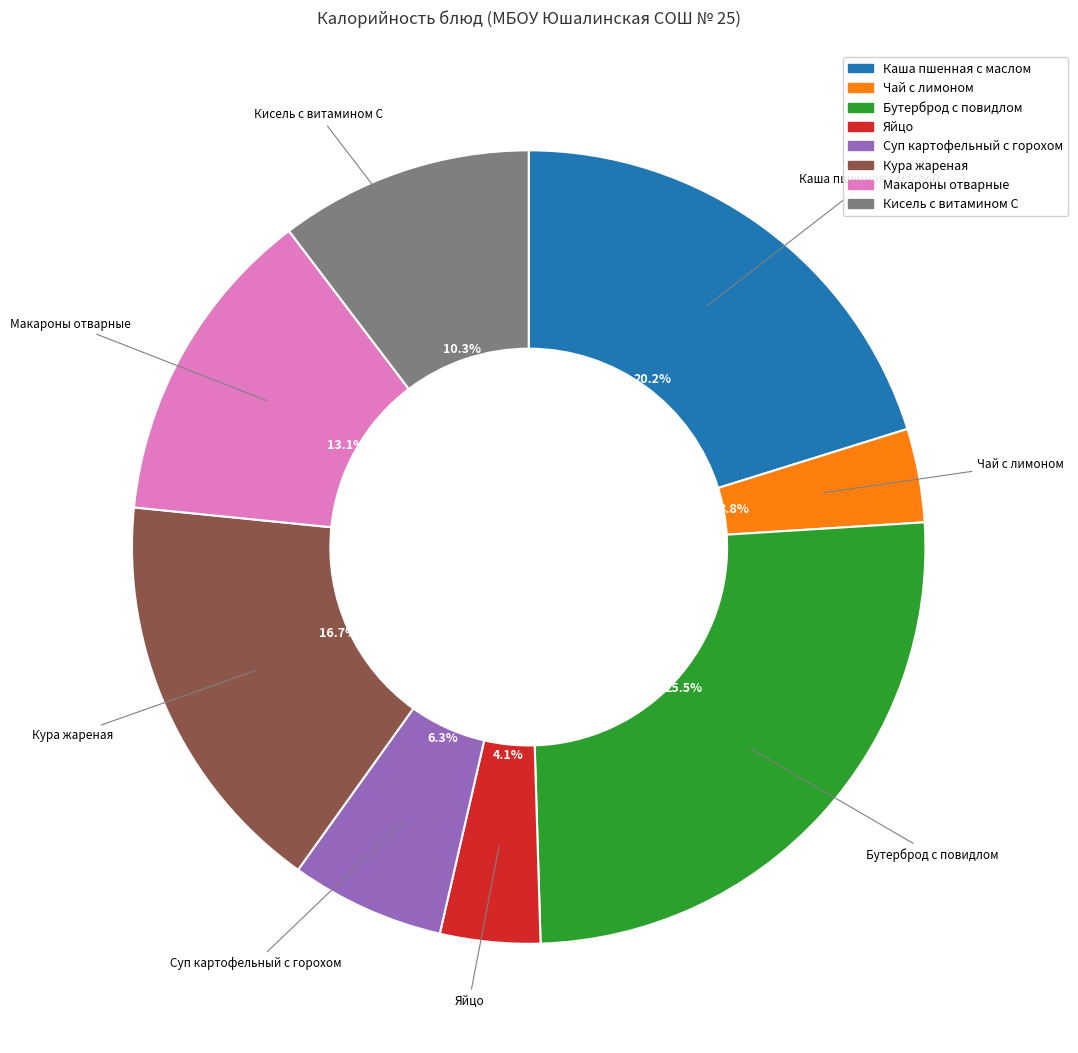

How many slices are in this pie chart?

8